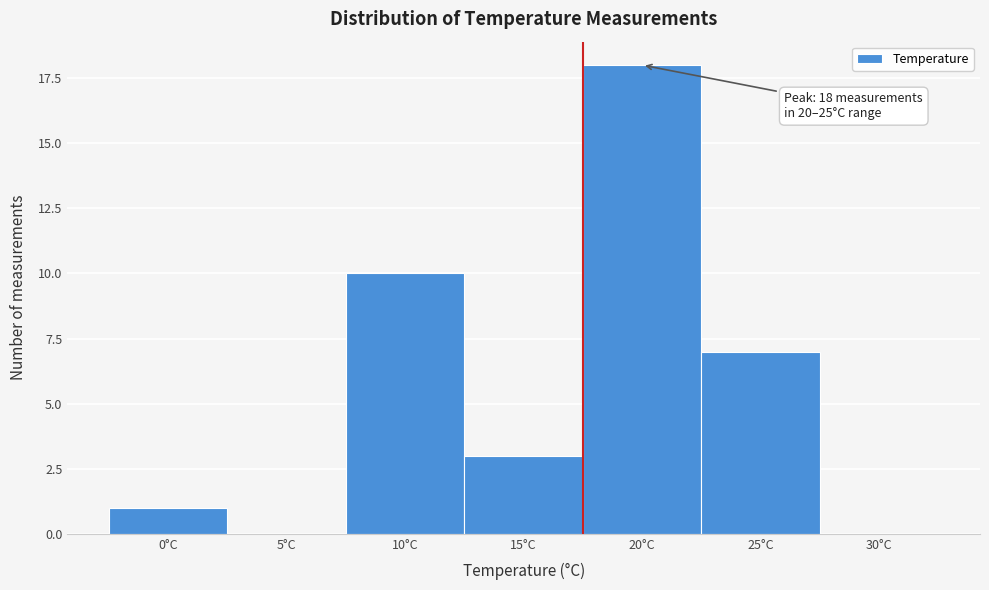

The value at 10°C is 10. True or false?

True